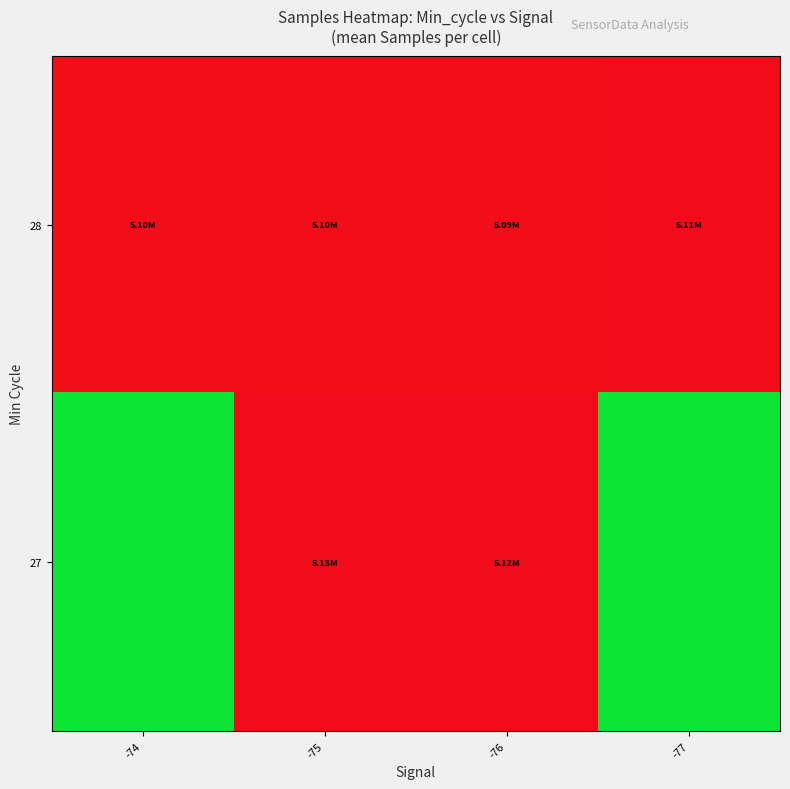

Between -77 and -75, which is larger?

-77